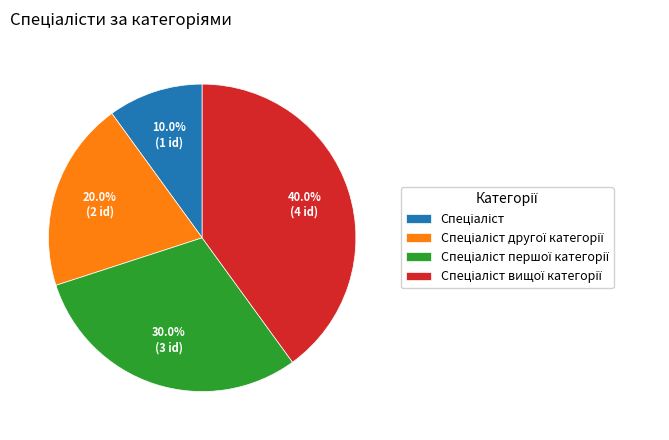

Is there a majority slice in this chart?

No